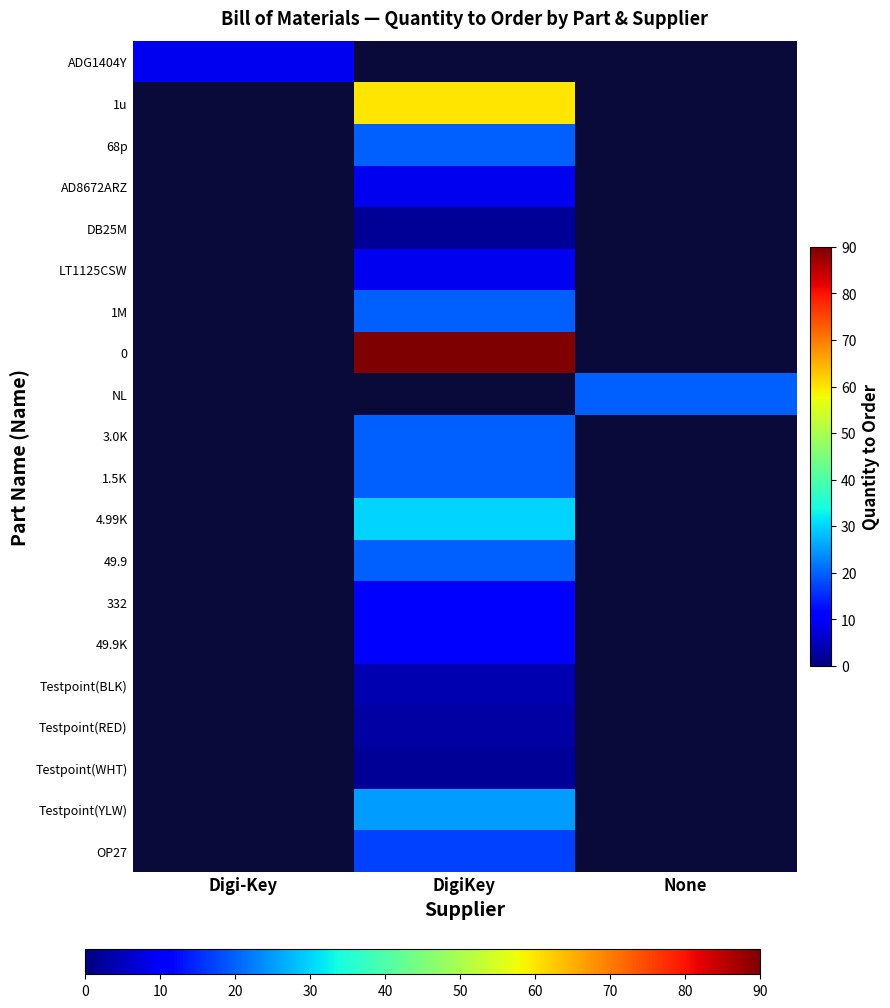

At DigiKey, list the series in order from smallest to largest.

DB25M, Testpoint(WHT), Testpoint(RED), Testpoint(BLK), AD8672ARZ, LT1125CSW, 332, 68p, ADG1404Y, 49.9K, OP27, 1M, 3.0K, 1.5K, 49.9, Testpoint(YLW), 4.99K, 1u, 0, NL